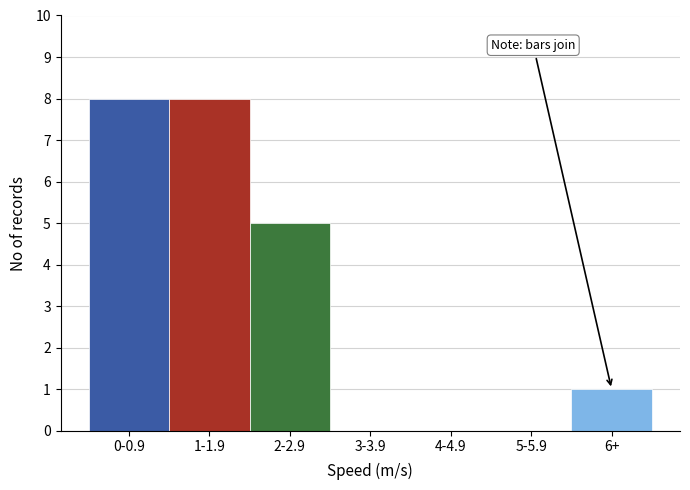

Reading right to left, transcribe all the data shown in this chart.

6+=1	5-5.9=0	4-4.9=0	3-3.9=0	2-2.9=5	1-1.9=8	0-0.9=8